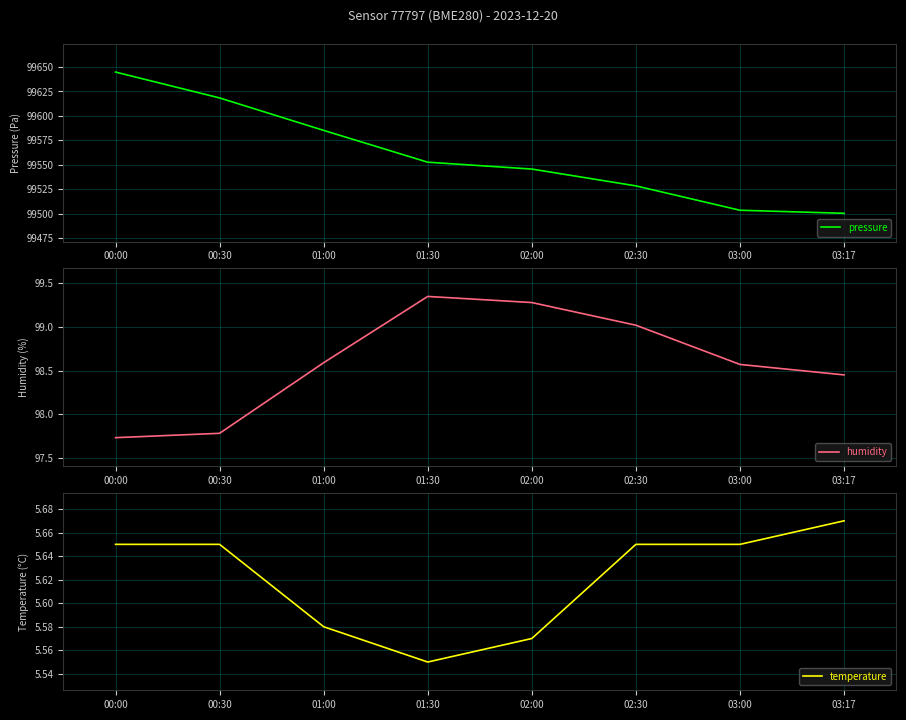

Which series has the largest total across all categories?

pressure